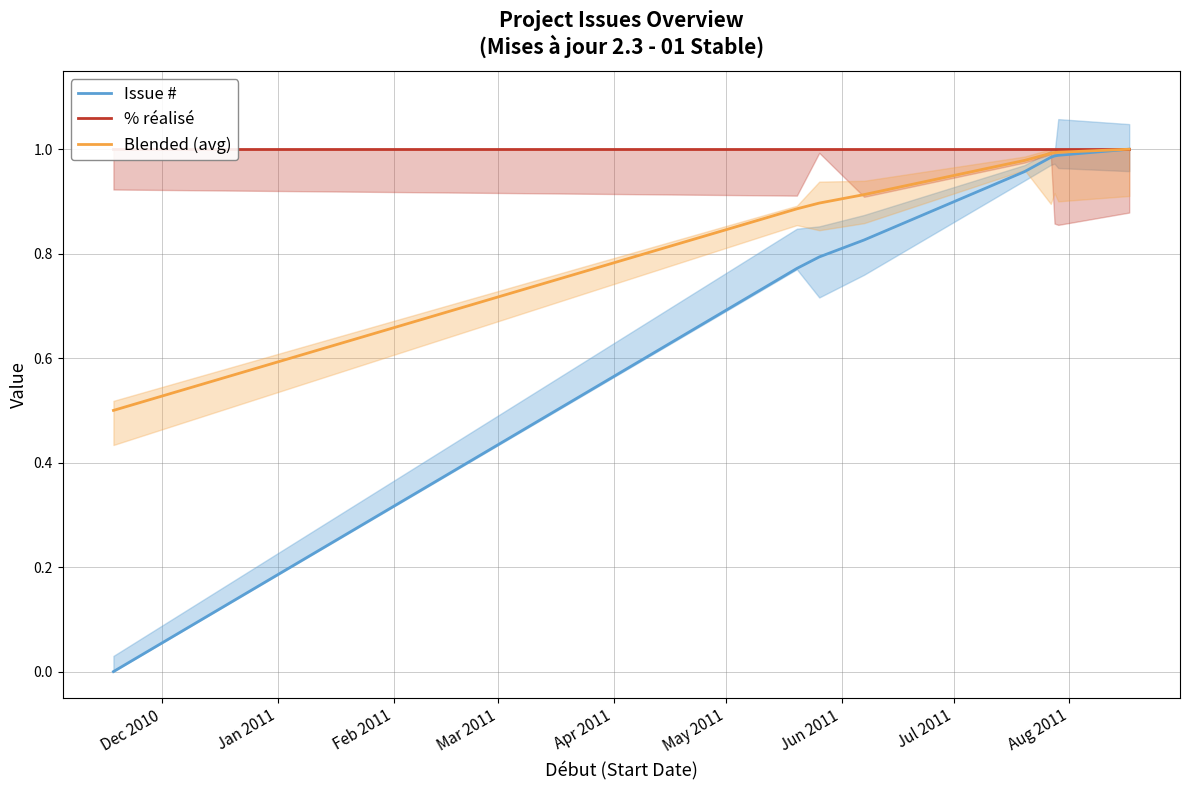

True or false: Issue # has more than 1 points higher than both neighbors.

False